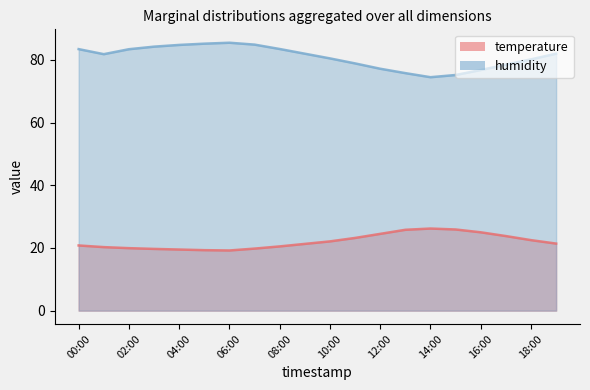

True or false: temperature and humidity cross at least once.

False